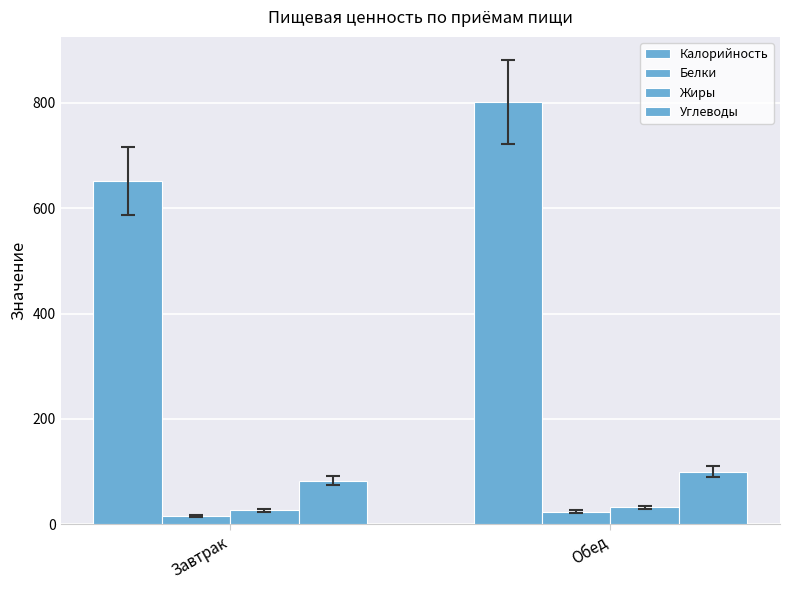

Reading right to left, what are all the values shown in this chart?

Калорийность: 801.1	651.8
Белки: 23.7	15.6
Жиры: 32.0	26.2
Углеводы: 99.6	82.6